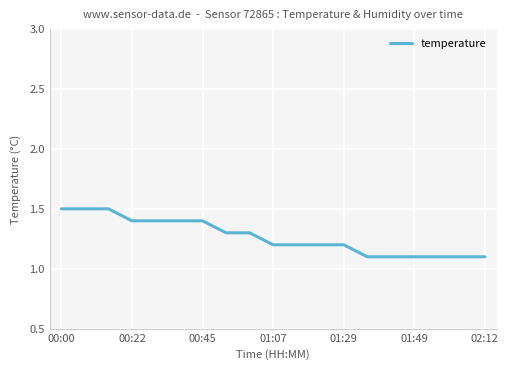

How many values are between 1 and 2?

19